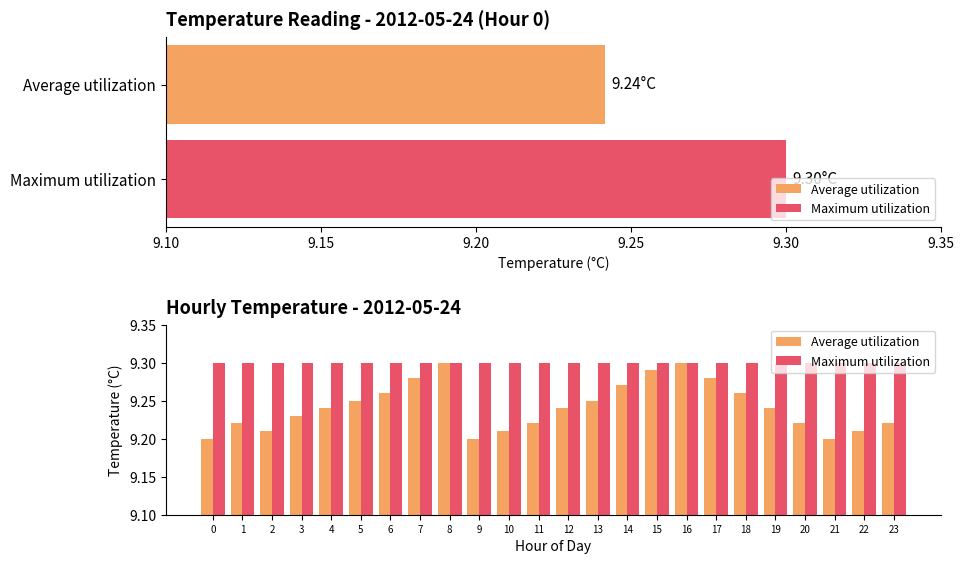

What is the average value of the Average utilization series?

9.2